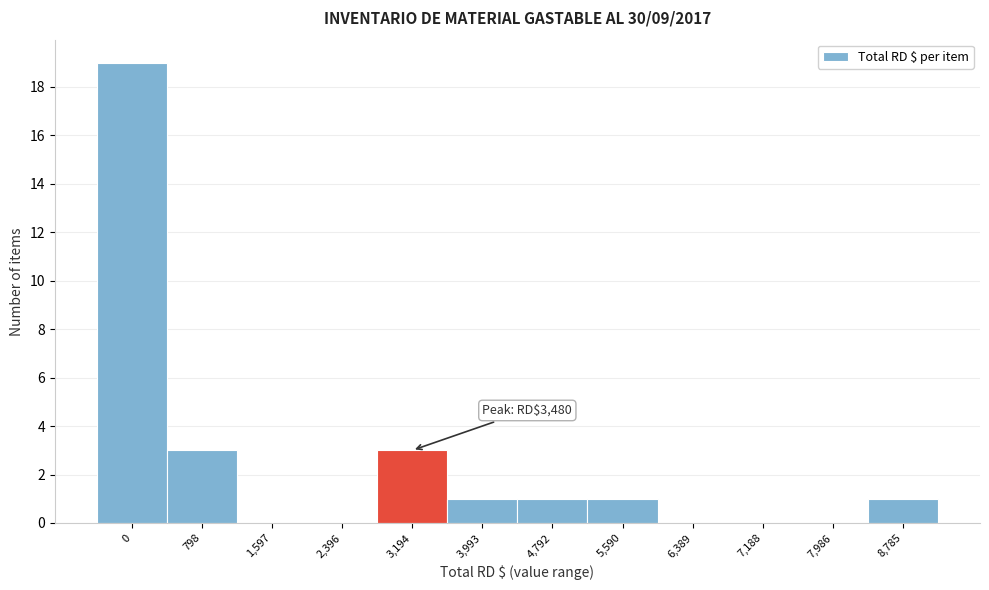

Reading right to left, what are all the values shown in this chart?

8,785=1	7,986=0	7,188=0	6,389=0	5,590=1	4,792=1	3,993=1	3,194=3	2,396=0	1,597=0	798=3	0=19